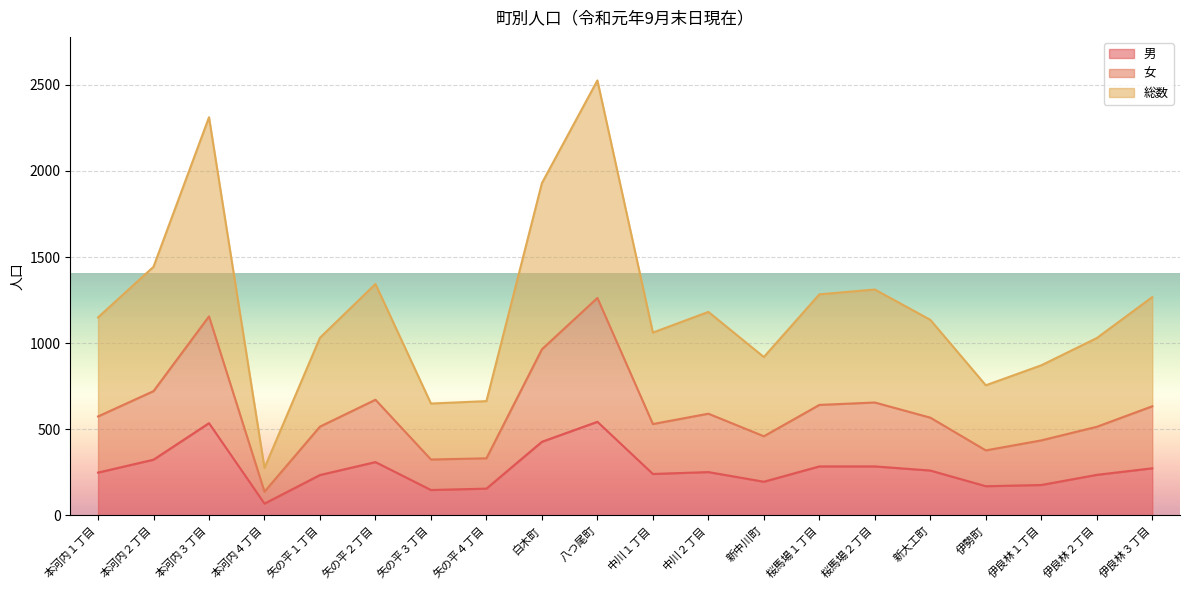

What is the total value across all series at 本河内４丁目?

276